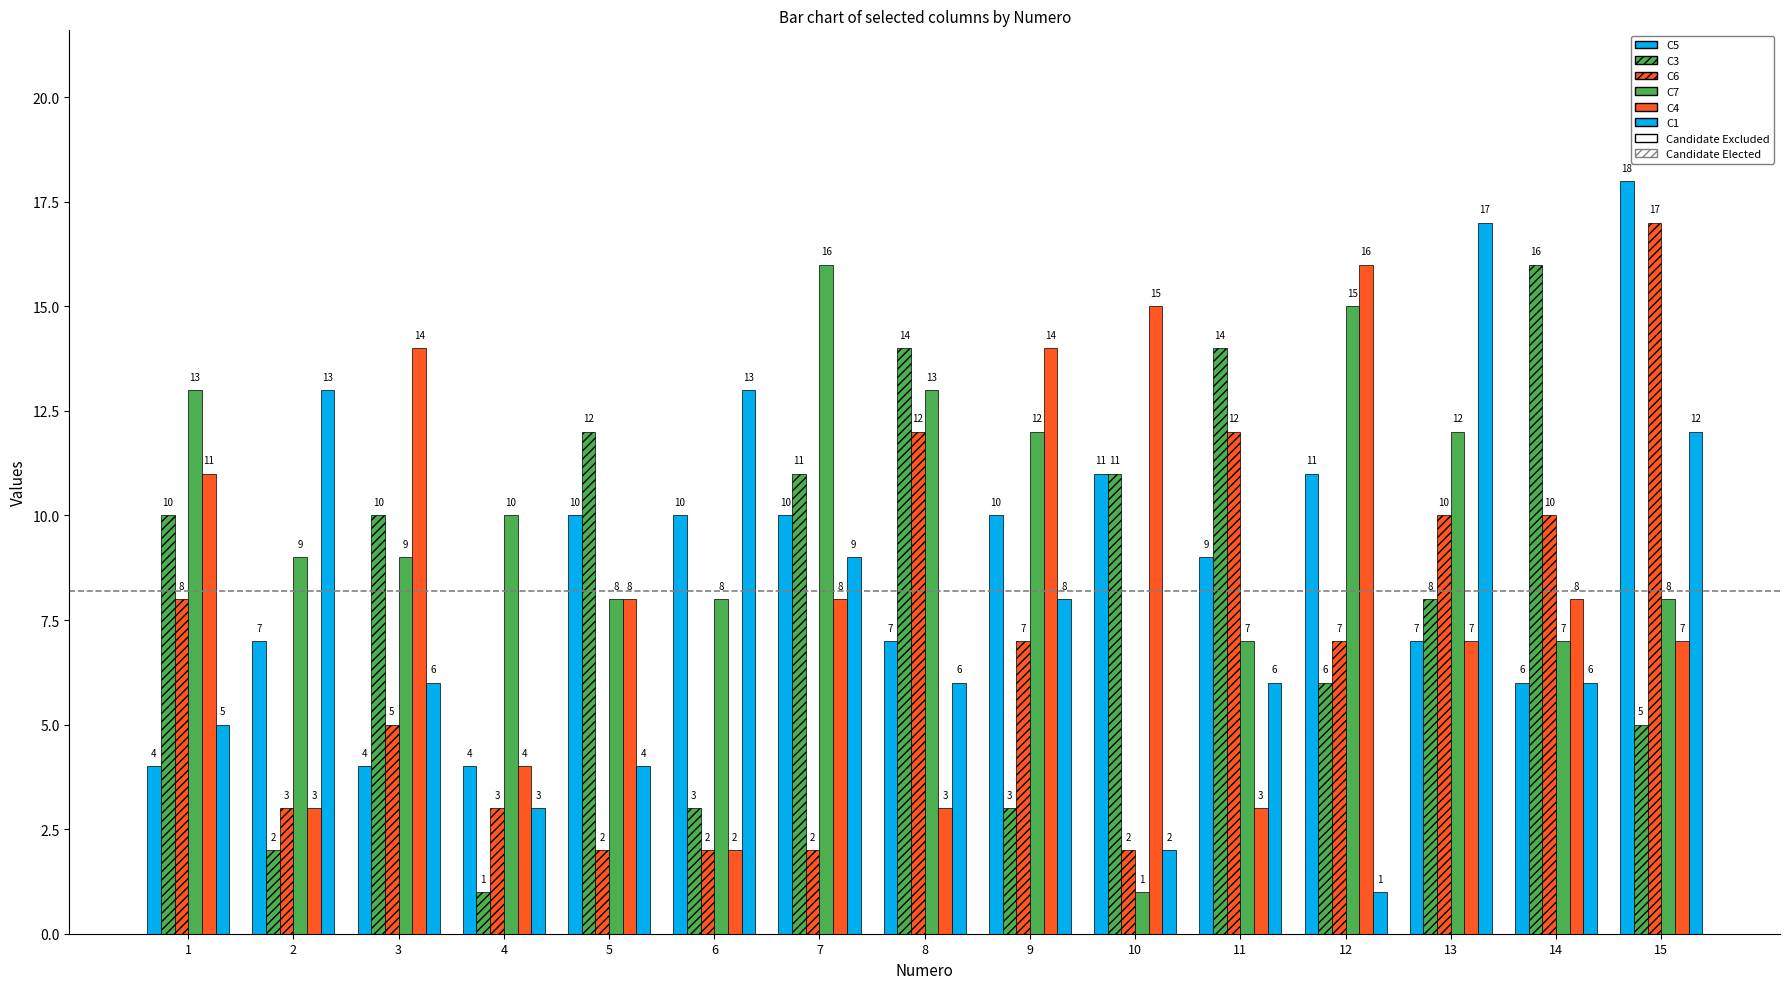

Which series has the largest range (max minus min)?

C1